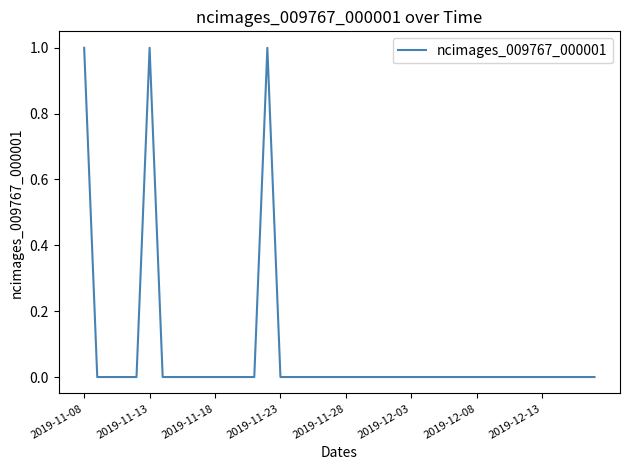

What is the sum of all values?

3